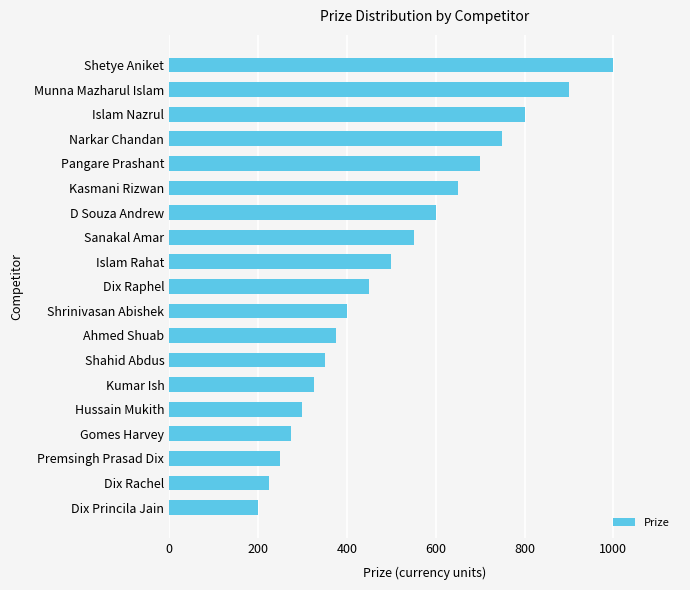

What is the average value?

505